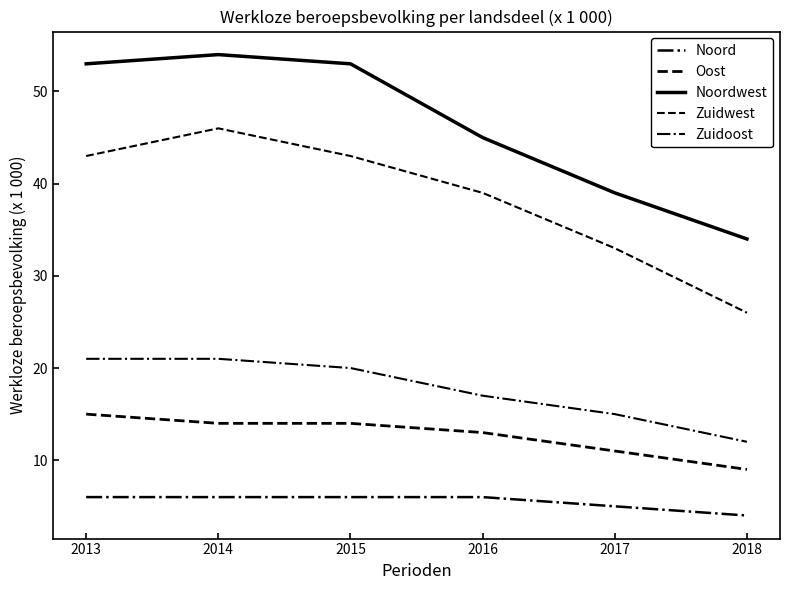

Is this an area chart (filled region under the line)?

No